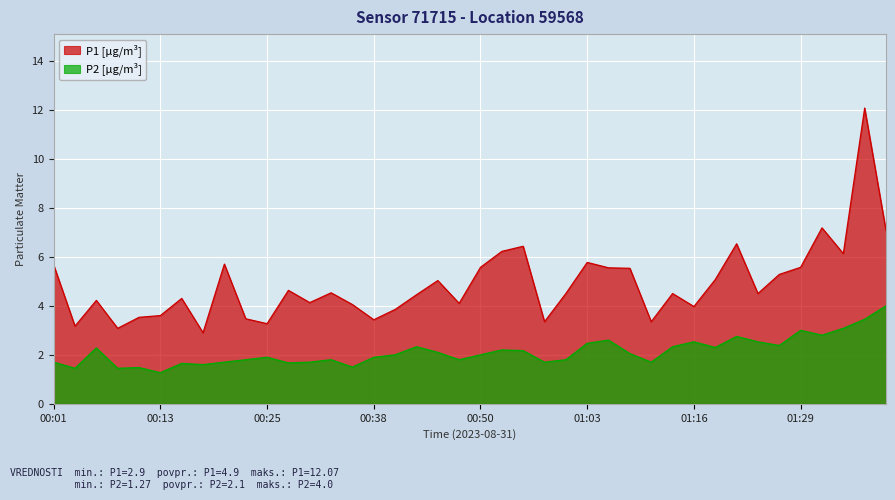

What is the difference between the highest and lowest values at 01:36?

8.6